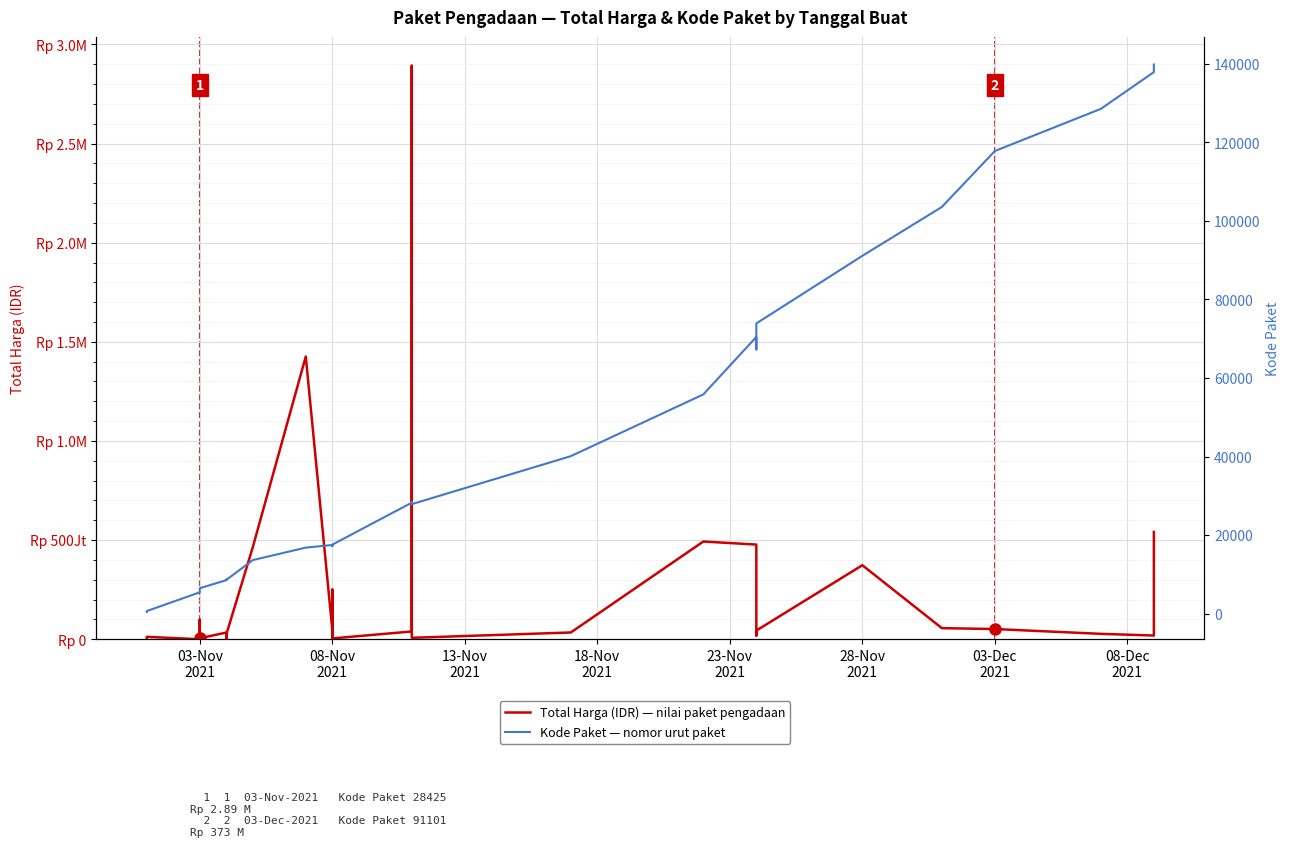

What is the highest value of the Total Harga (IDR) series?

2892122000